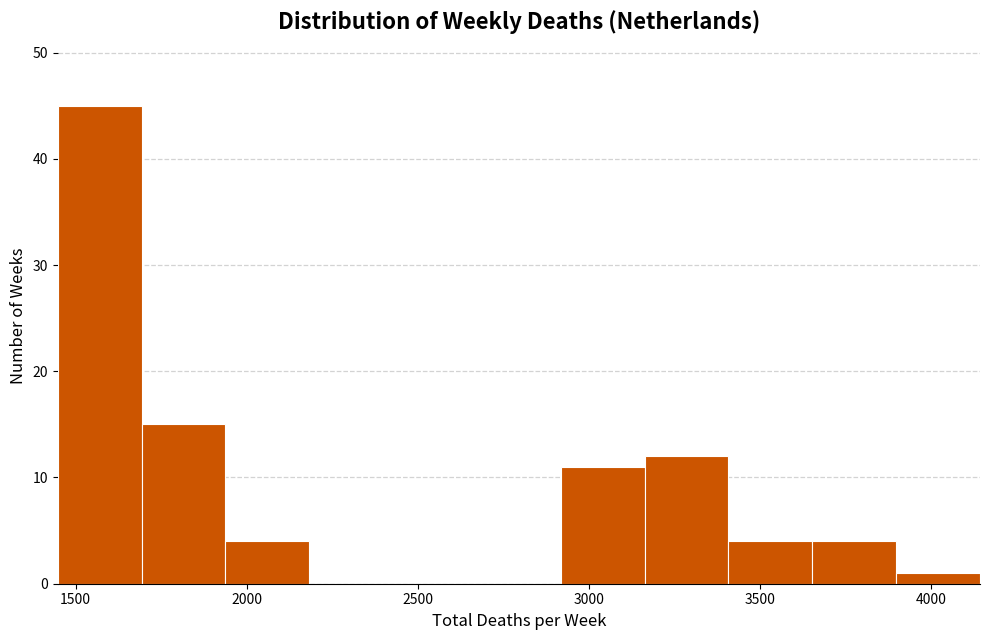

What is the height of the bar covering 1700 to 1950 on the x-axis? Neither the bar edges nor the heights are printed on the chart, so give them approximately, as read against the axes.

15